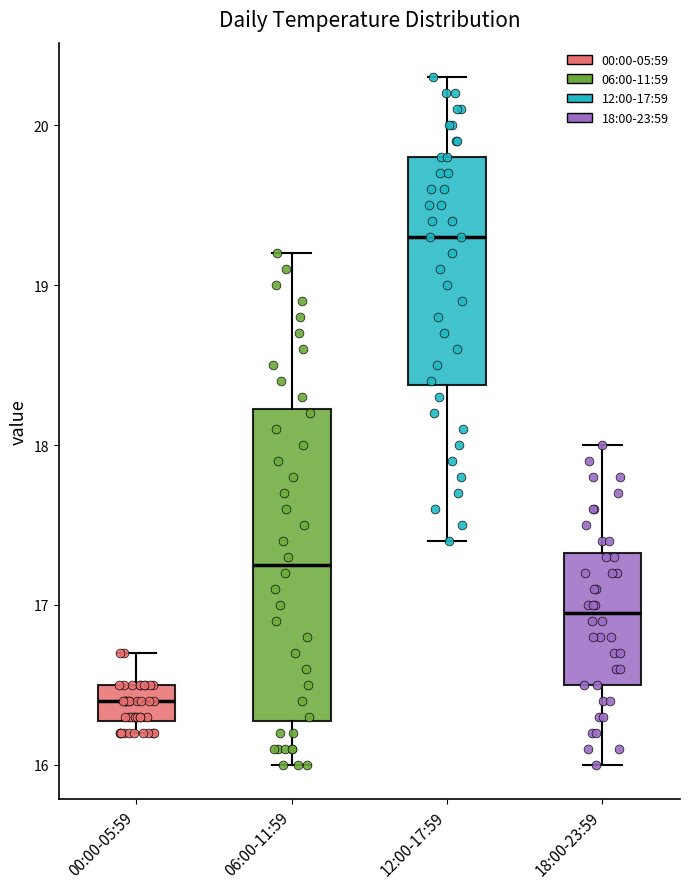

Which box is the tallest, from its lower edge to its upper edge?

06:00-11:59